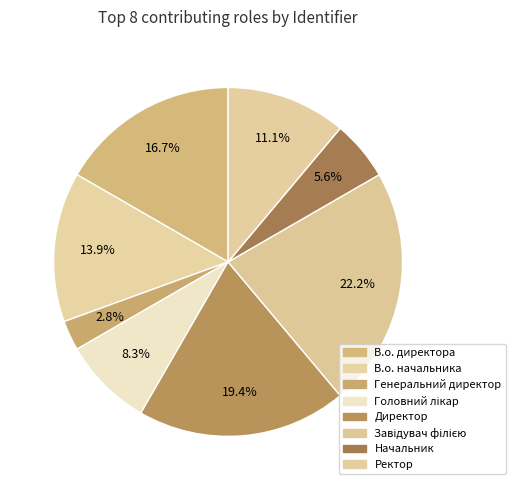

What is the change in value from Завідувач філією to Начальник?

-6